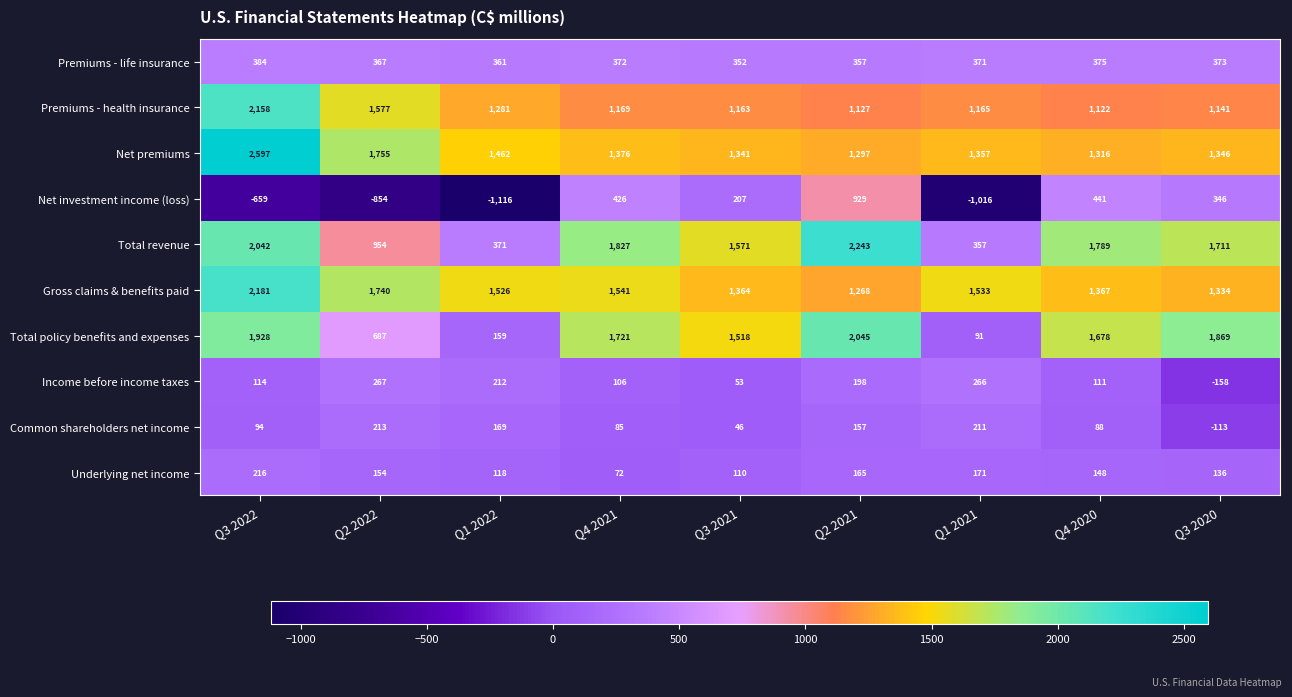

What is the smallest value displayed?

-1116